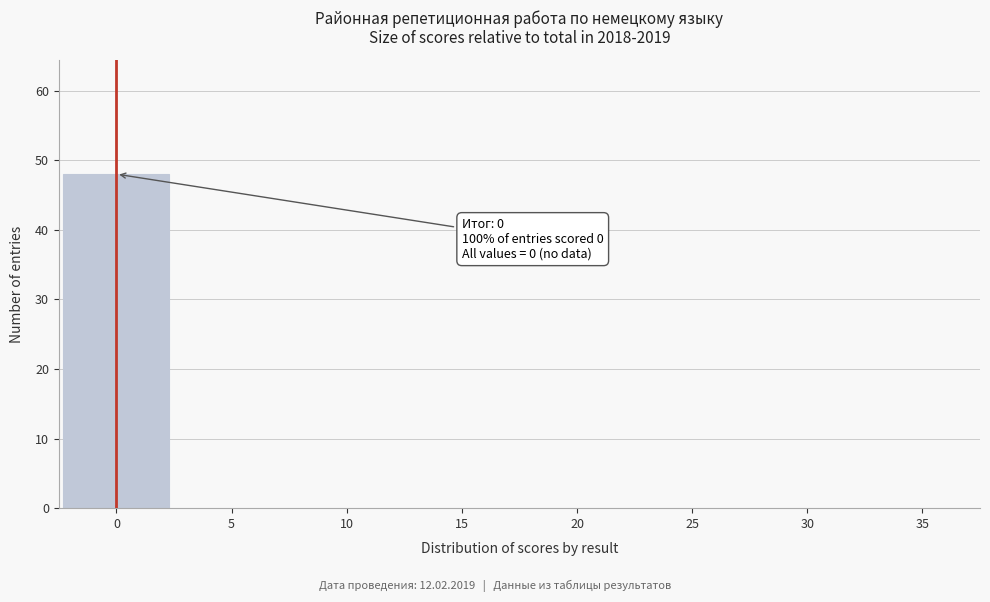

Over which range of the x-axis is the bar tallest?

-2.5 to 2.5